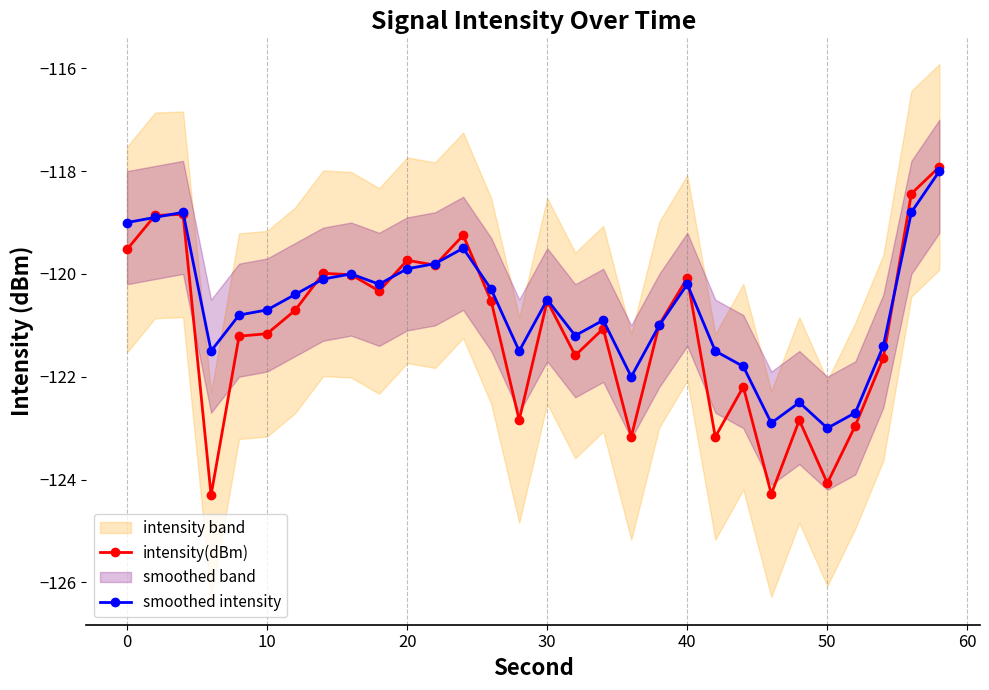

Is it true that smoothed intensity equals -200.2 at 22?

False